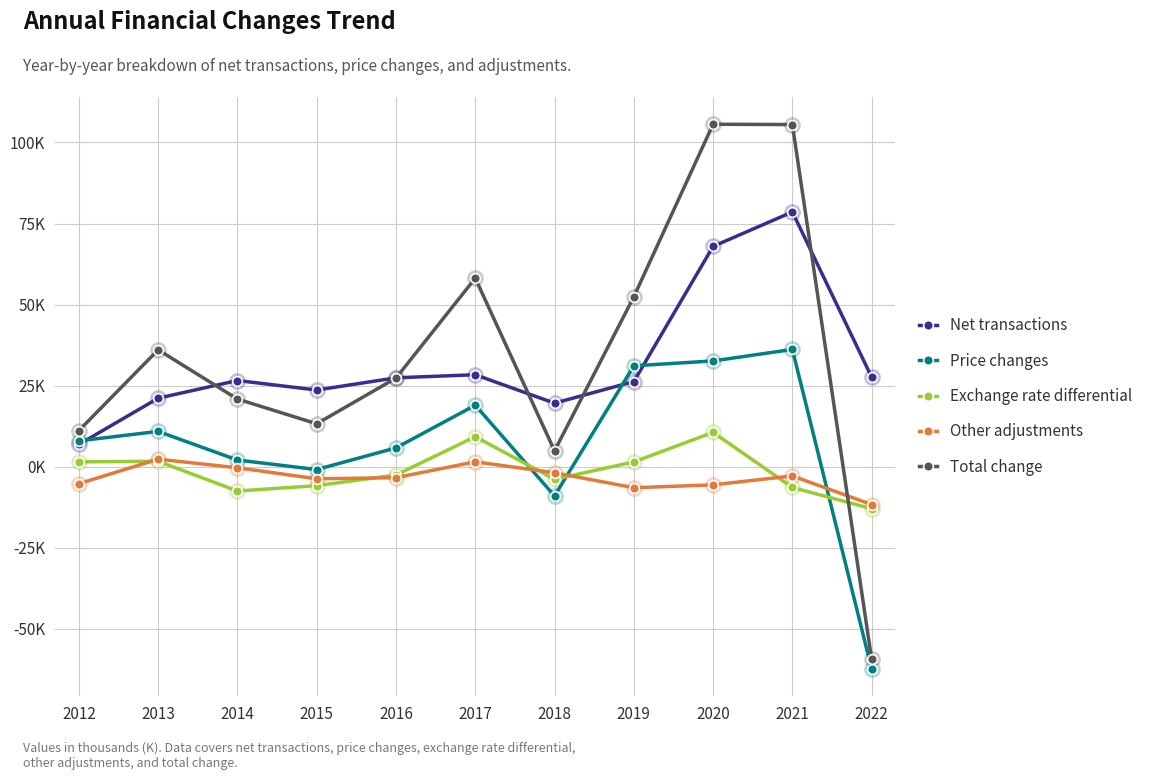

The Net transactions series shows 26594.7 at 2014. True or false?

True